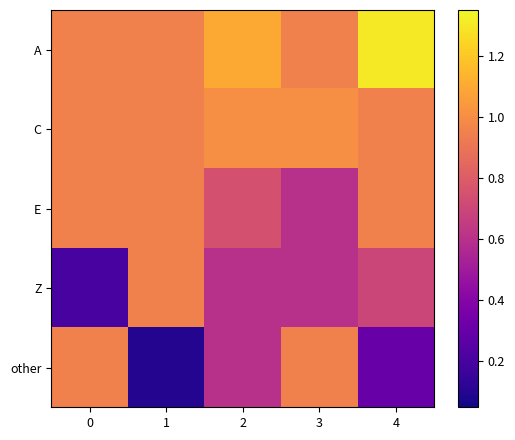

What is the smallest value displayed?

0.1